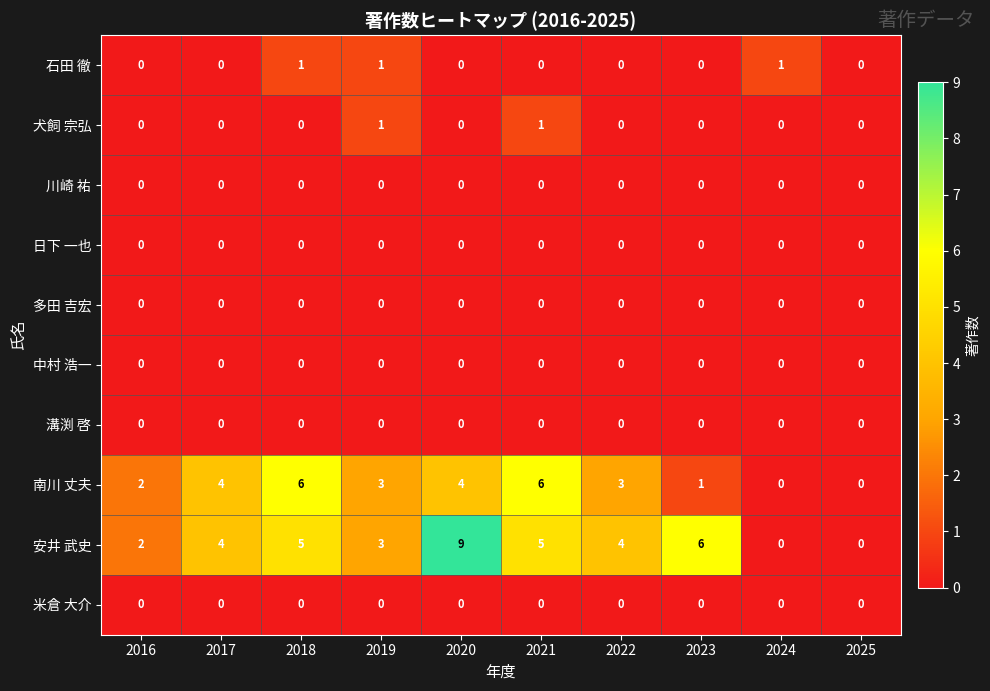

Between 2016 and 2020, which series saw the biggest shift?

安井 武史